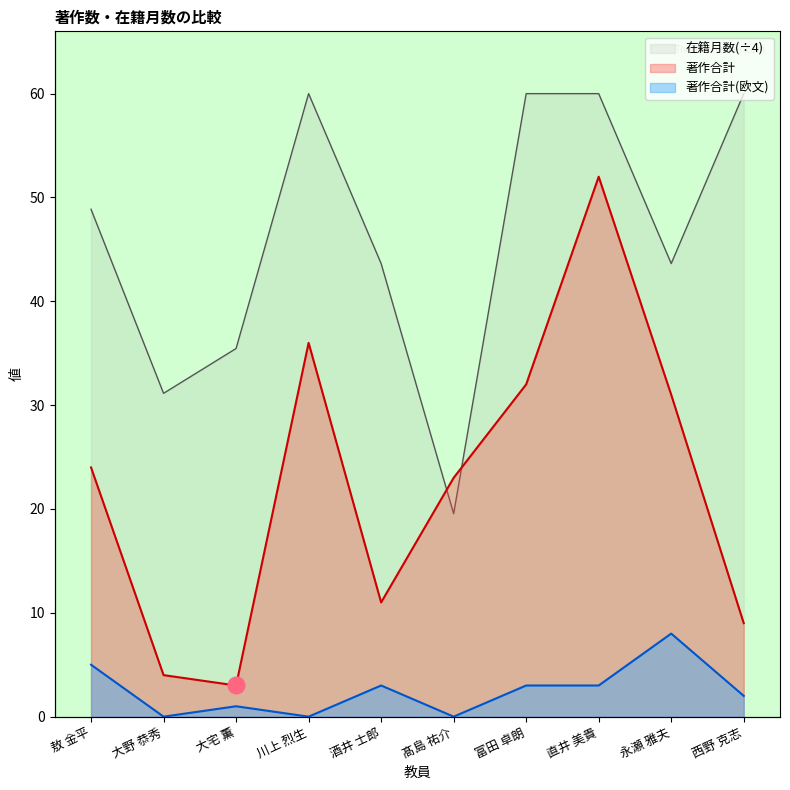

How many values in the 著作合計 series are below 24?

5